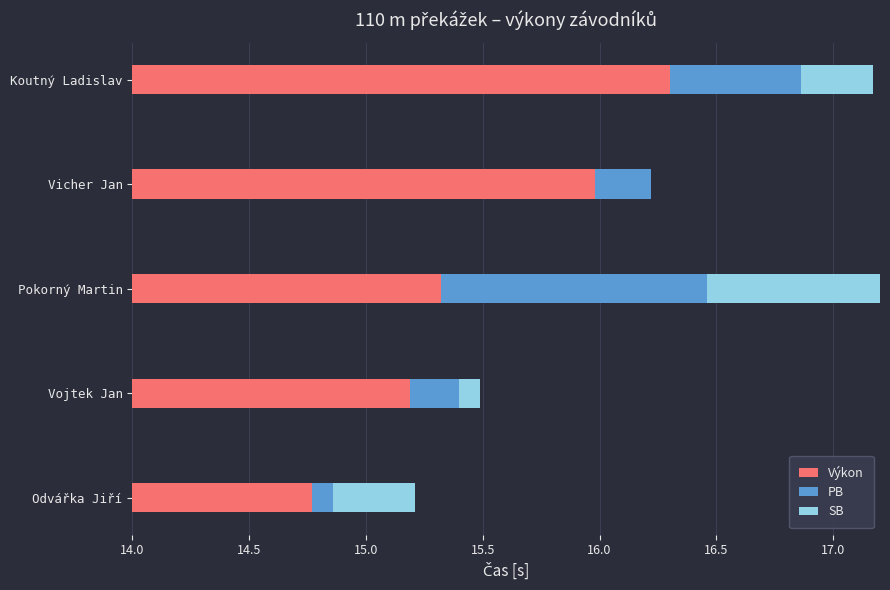

Reading right to left, transcribe all the data shown in this chart.

Výkon: 16.3	16.0	15.3	15.2	14.8
PB: 0.6	0.2	1.1	0.2	0.1
SB: 0.3	0.0	1.0	0.1	0.4